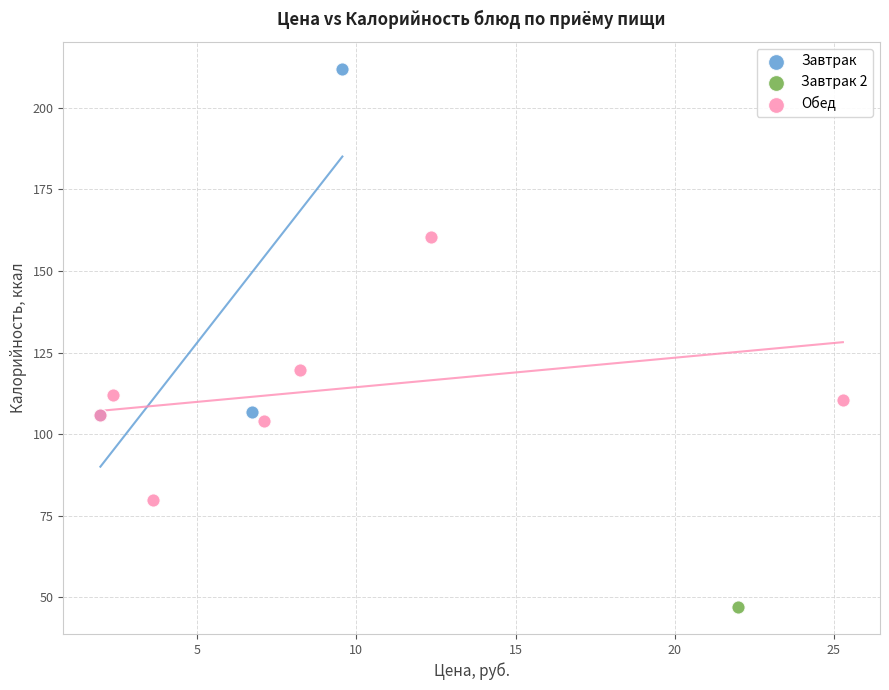

What are all the series names shown in the legend?

Завтрак, Завтрак 2, Обед